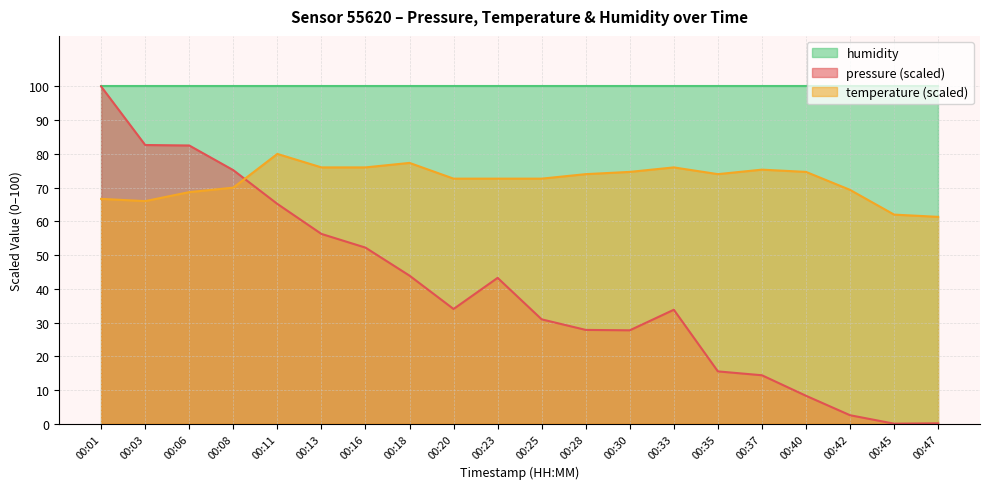

What is the difference between the temperature values at 00:42 and 00:40?

5.3